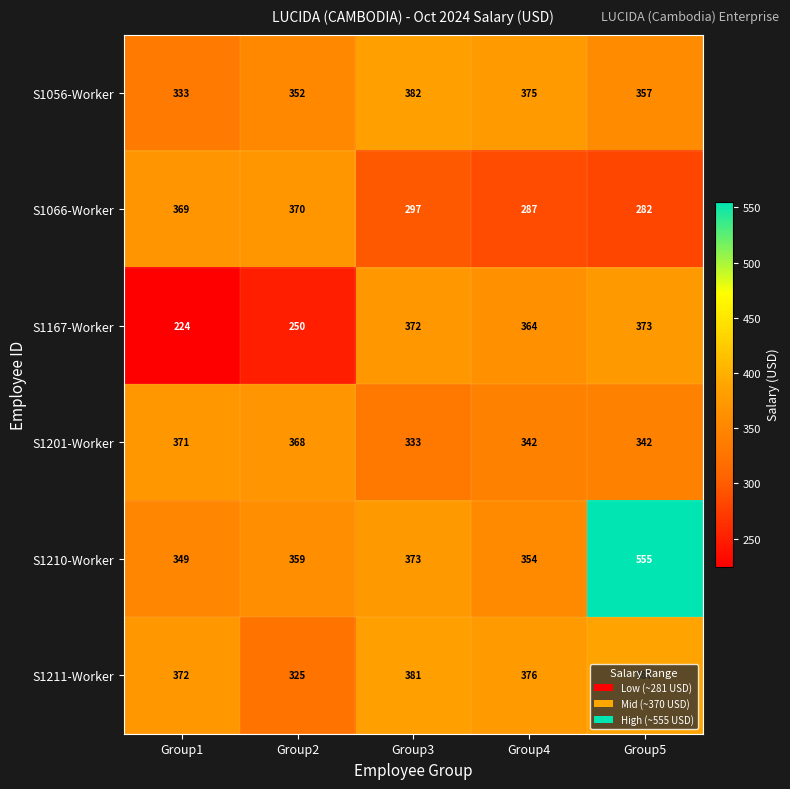

What is the total value across all series at Group2?

2024